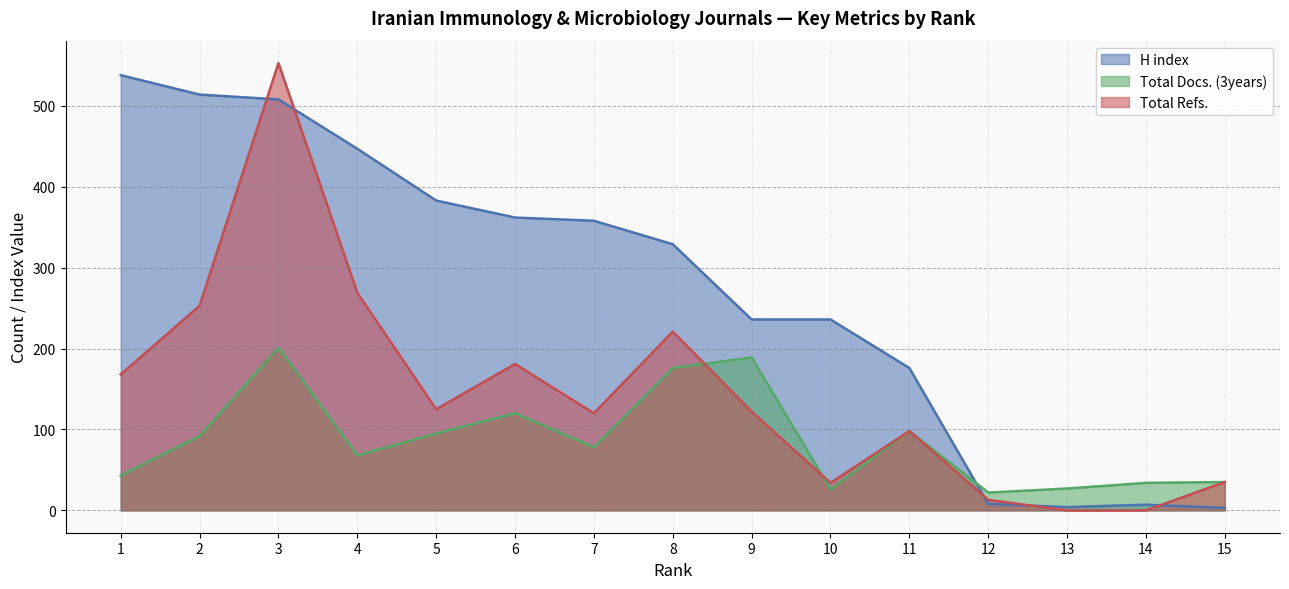

How many values in the H index series are below 329?

7